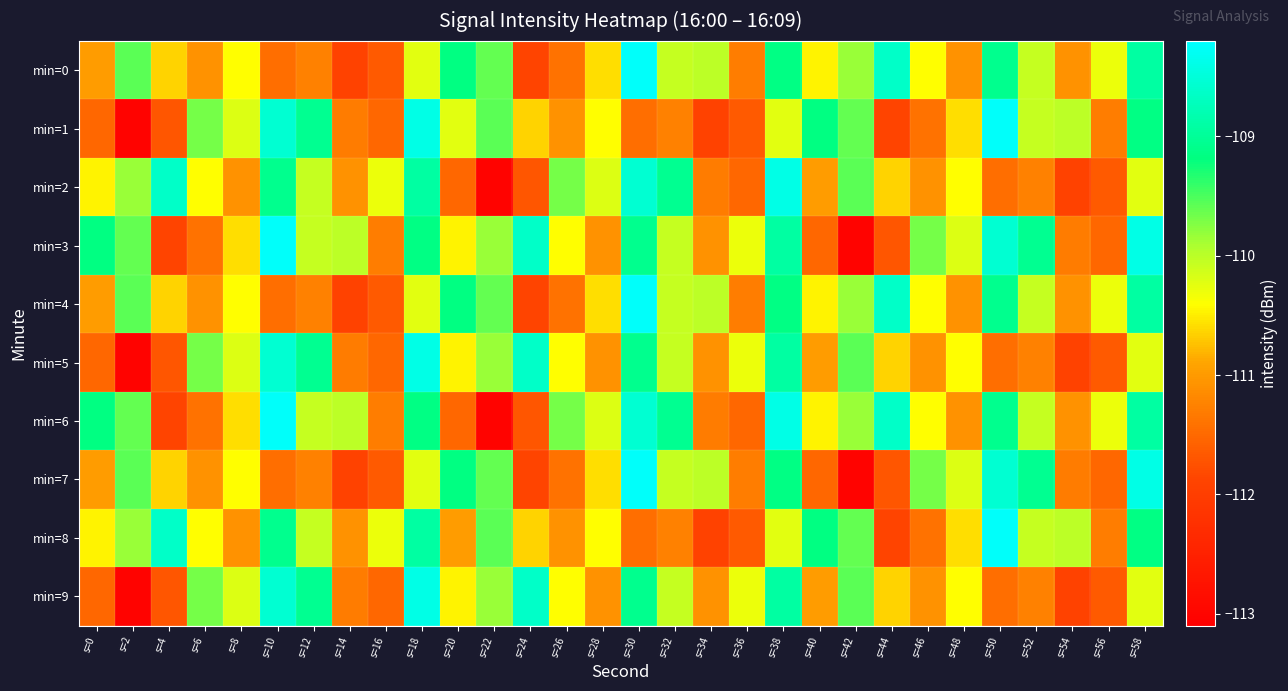

What is the total value across all series at s=20?

-1103.2